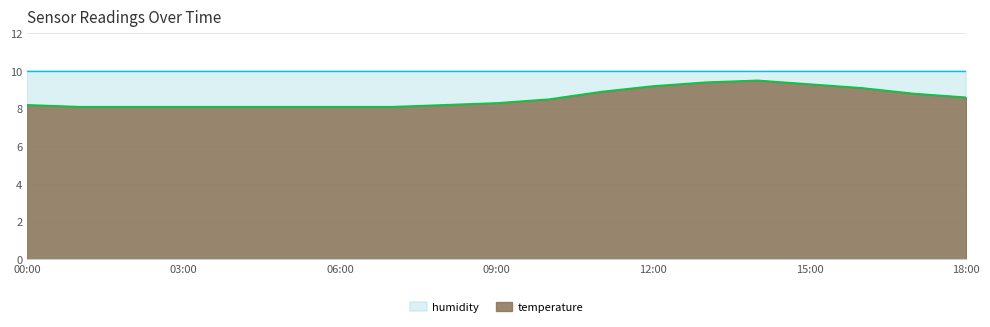

What is the label of the 17th point from the right?

02:00